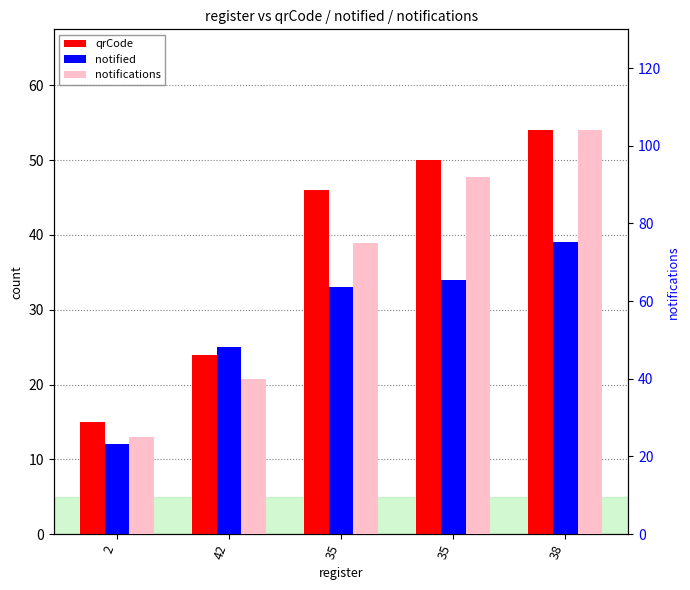

The value of qrCode at 38 is 11. True or false?

False